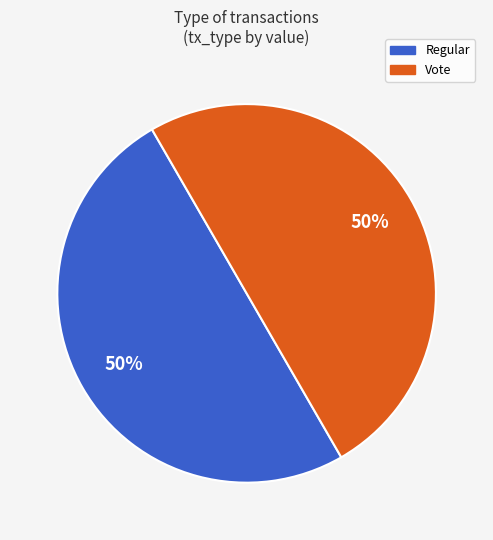

Count the number of slices in the pie.

2